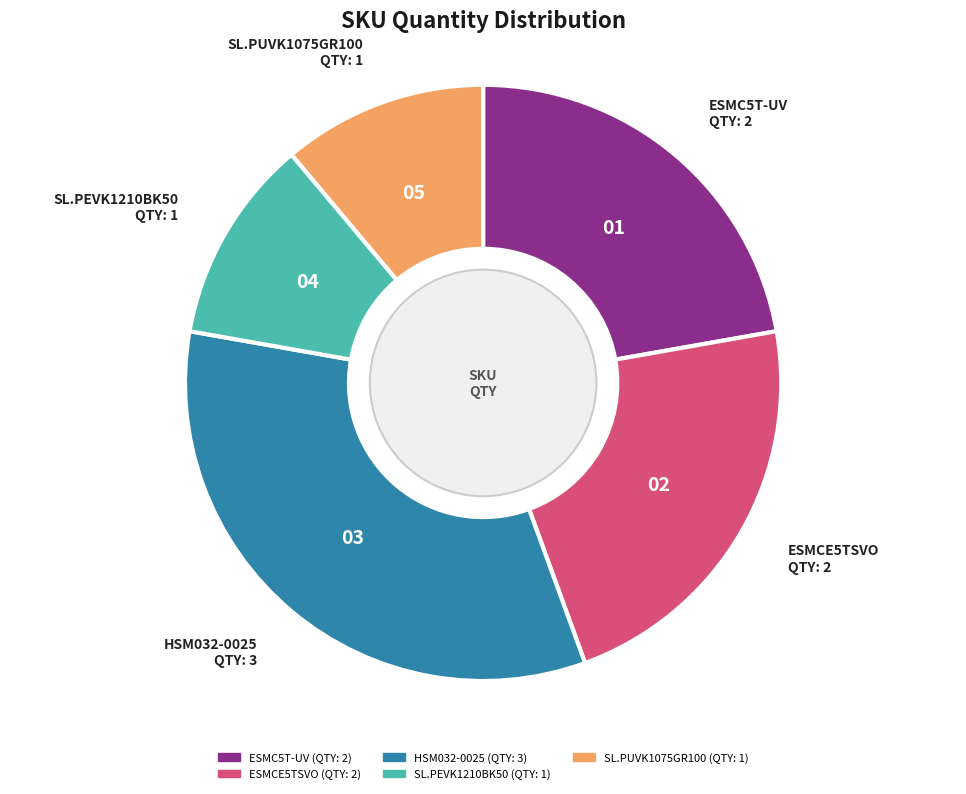

Is there a majority slice in this chart?

No